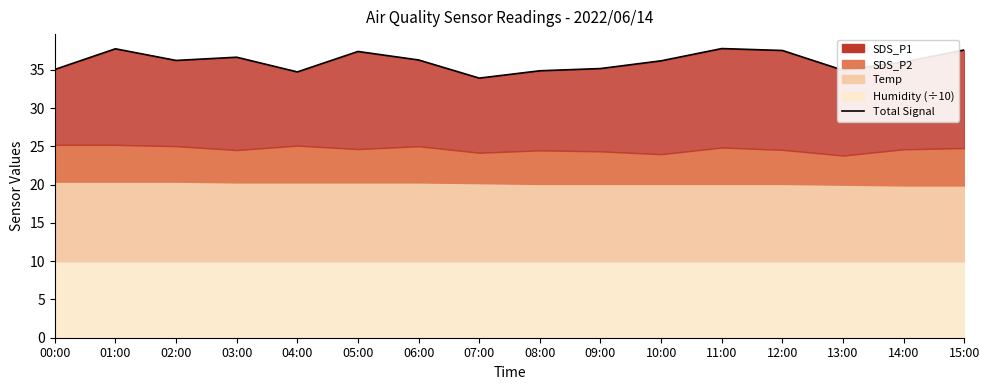

Where is the data nearest to the value 35?

00:00